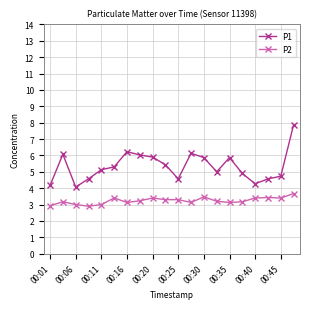

What is the value of the P2 point at the 17th from the left?

3.4